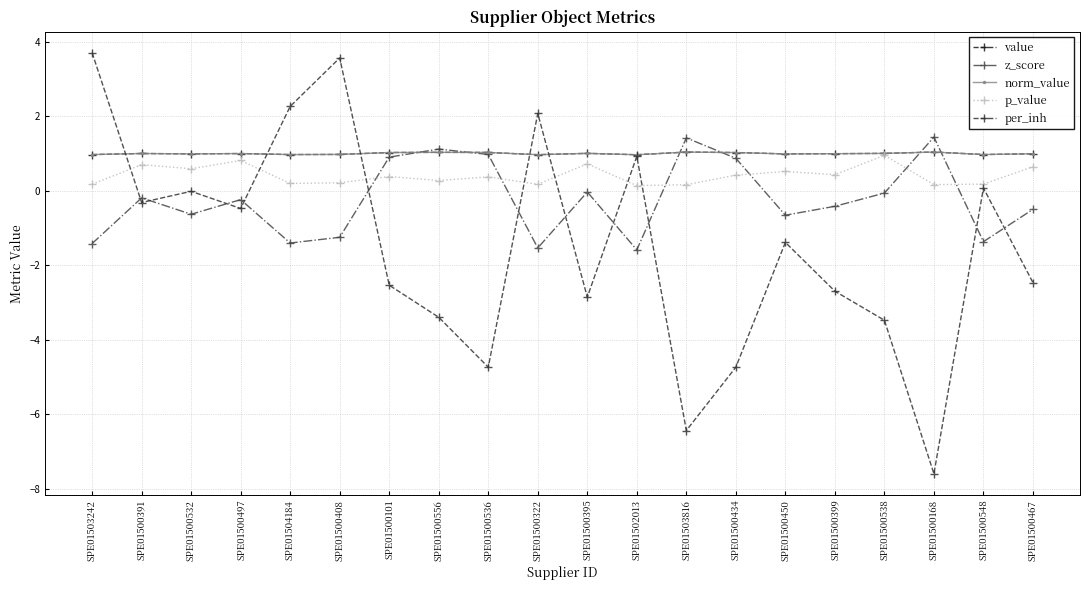

Which series has the largest total across all categories?

value